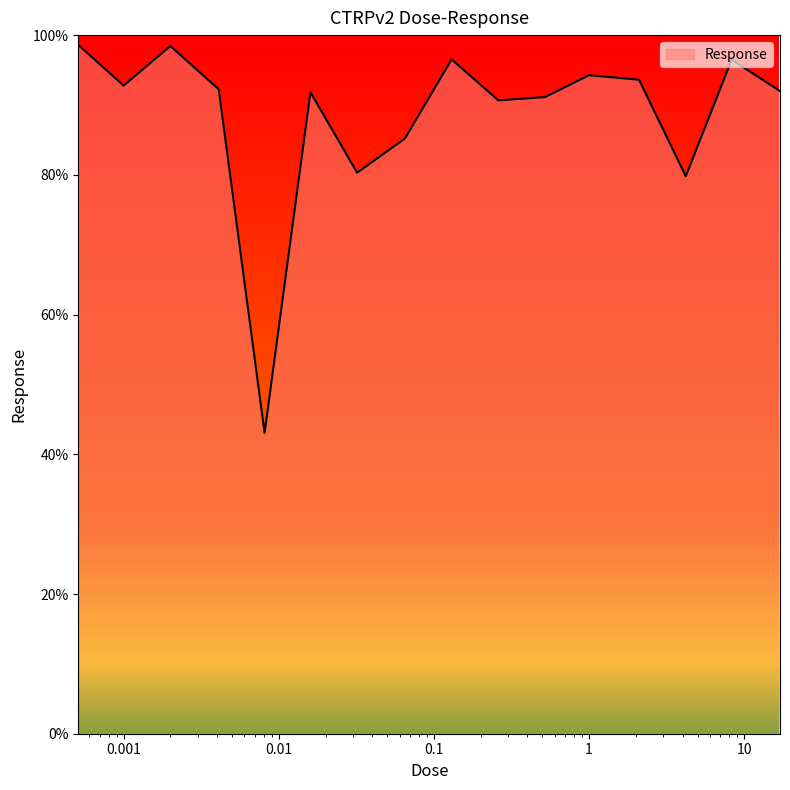

What is the difference between the maximum and minimum values?

55.5